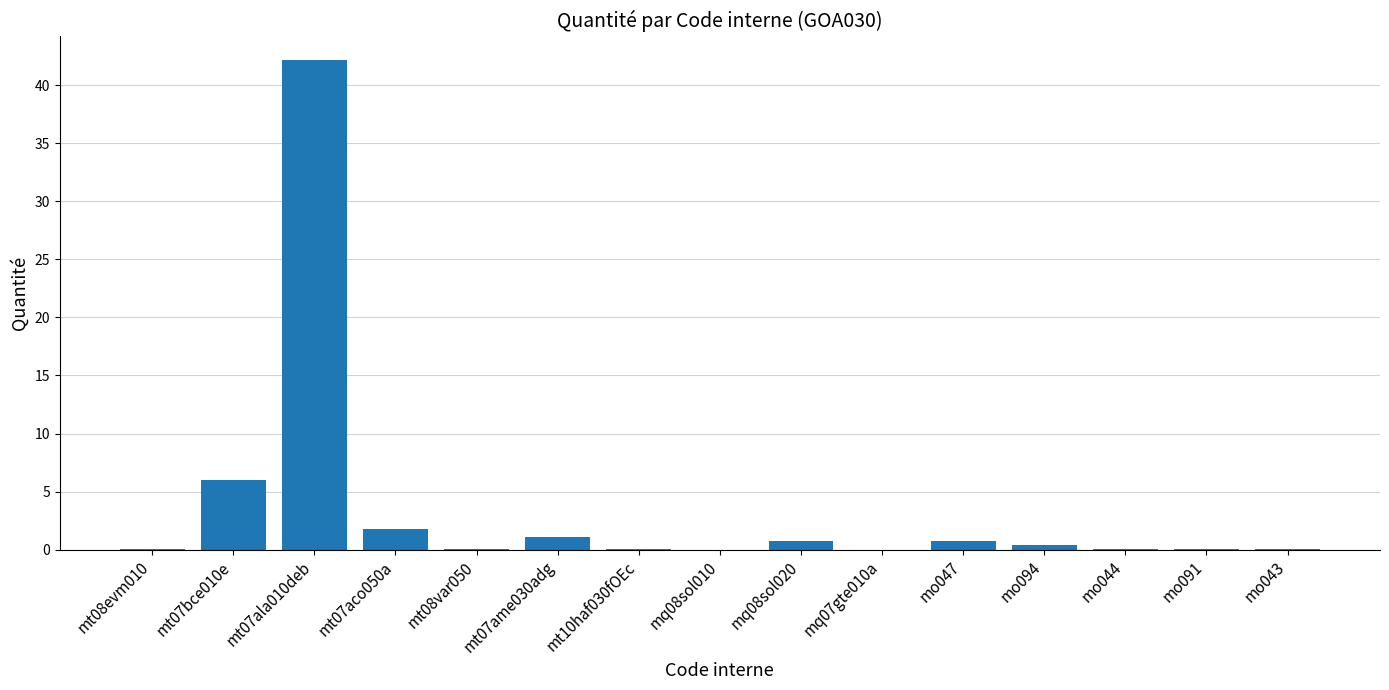

What is the sum of all values?

53.4